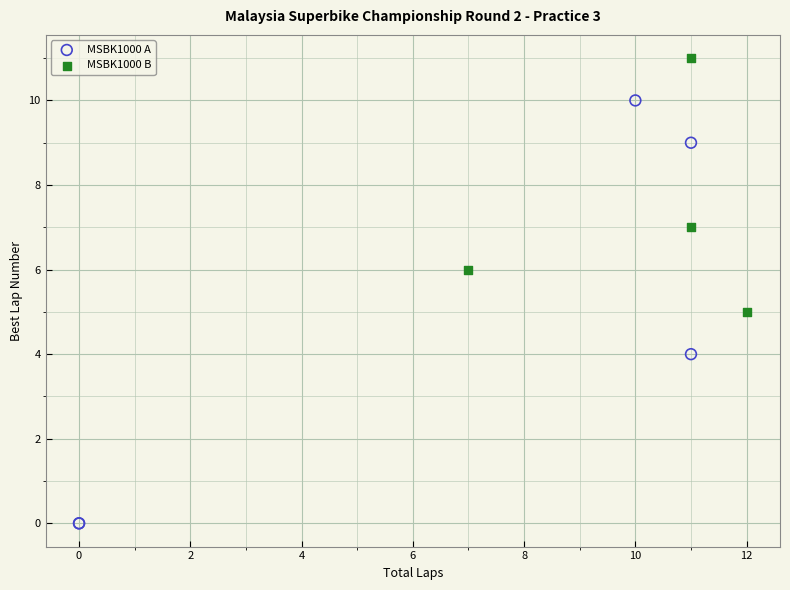

Which series contains the highest Y value?

MSBK1000 B